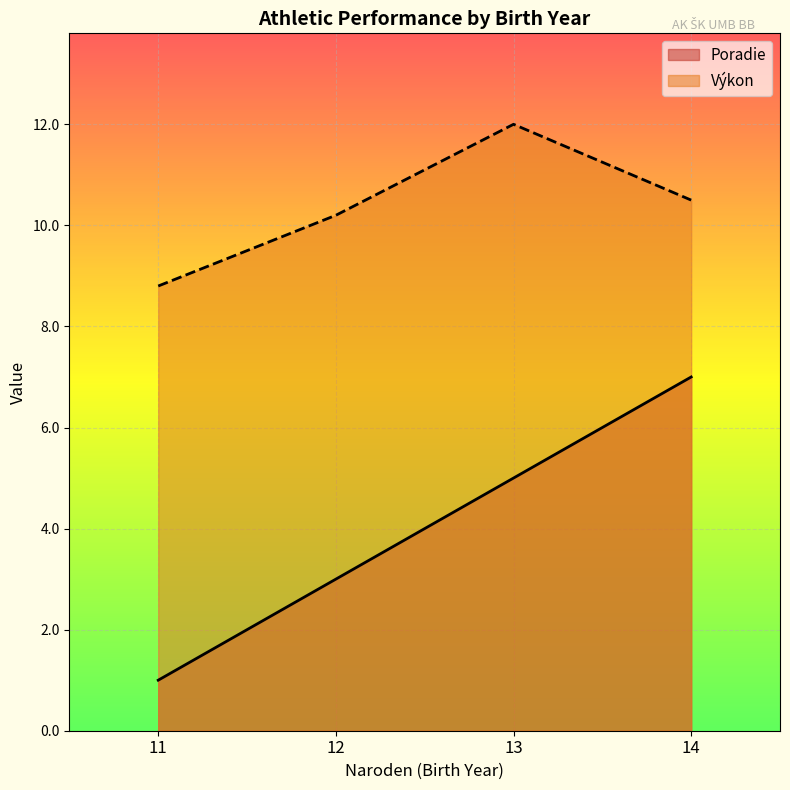

What is the average value of the Výkon series?

10.4